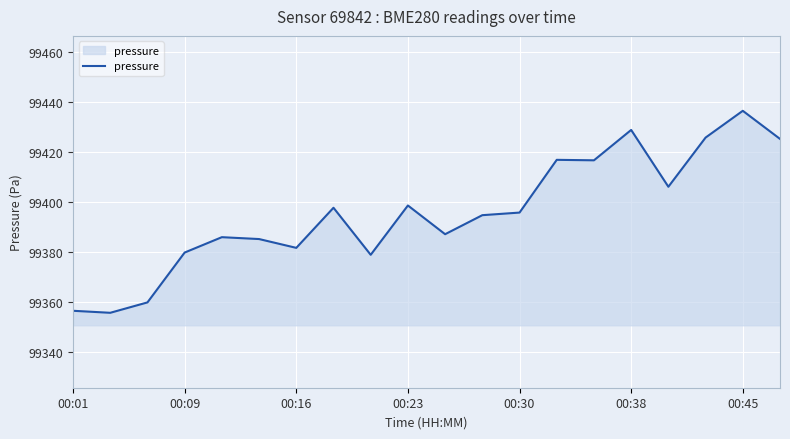

What is the average value?

99395.8